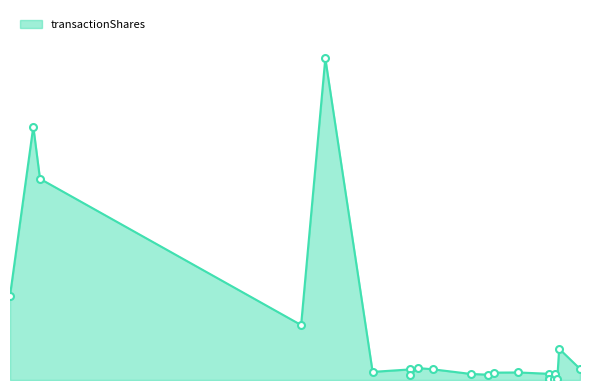

Does the chart have visible grid lines?

No